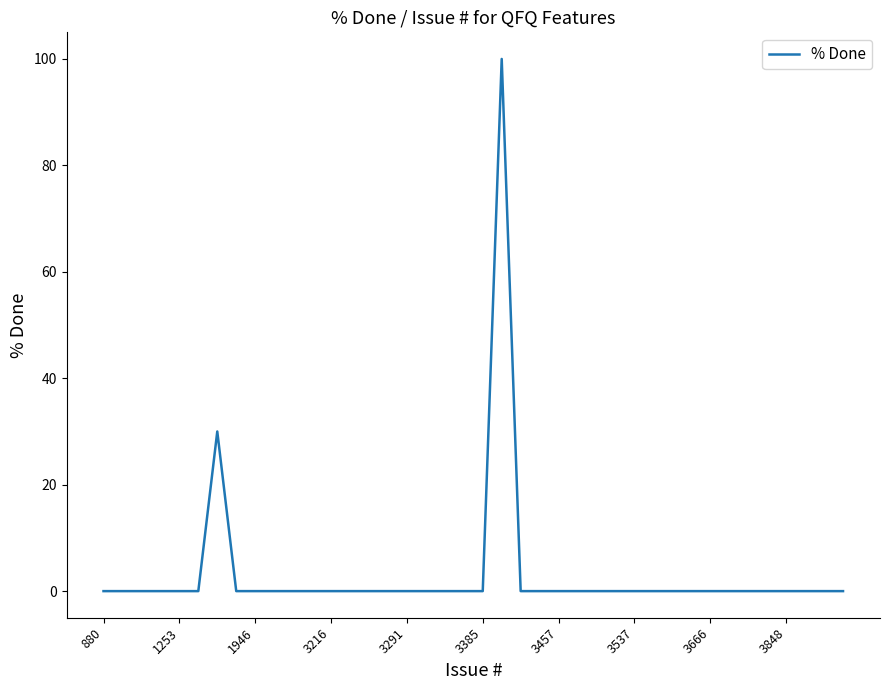

What is the maximum value shown in the chart?

100